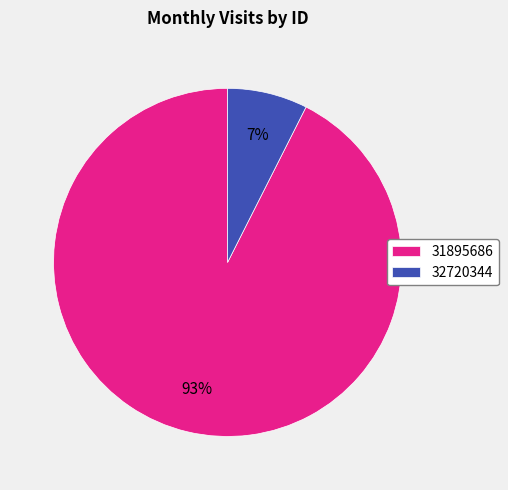

To the nearest percent, what is the average slice percentage?

50%